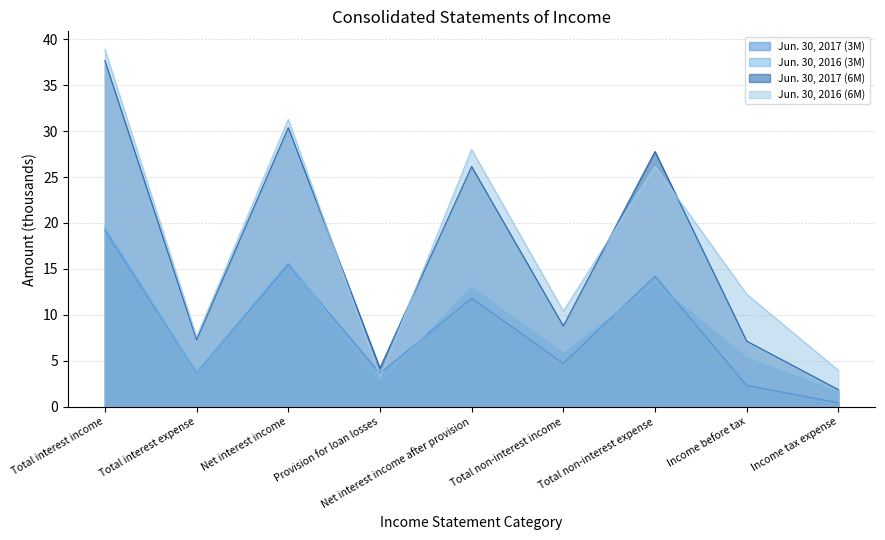

At how many categories does at least one series exceed 27?

4